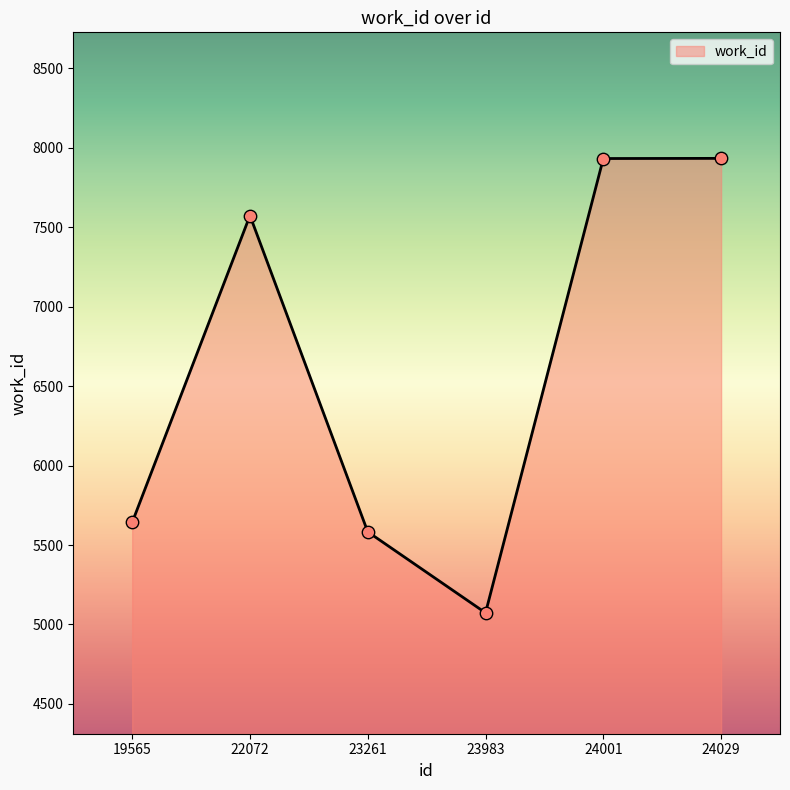

What is the change in value from 23261 to 23983?

-510